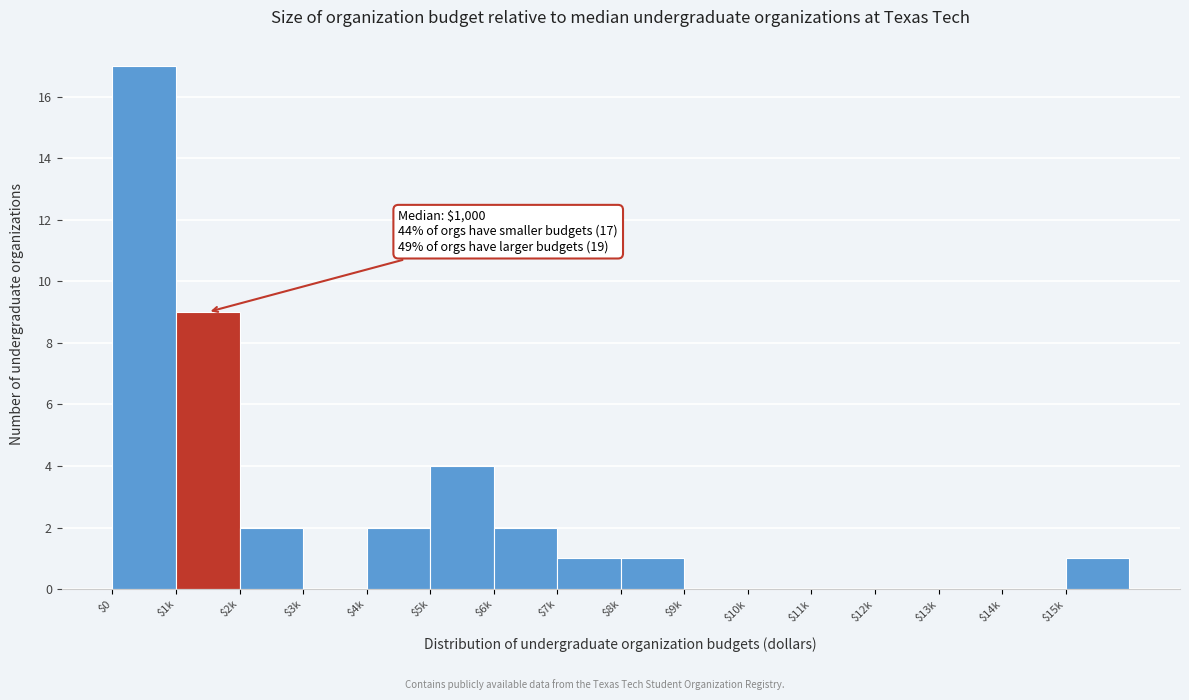

What is the sum of all values?

39